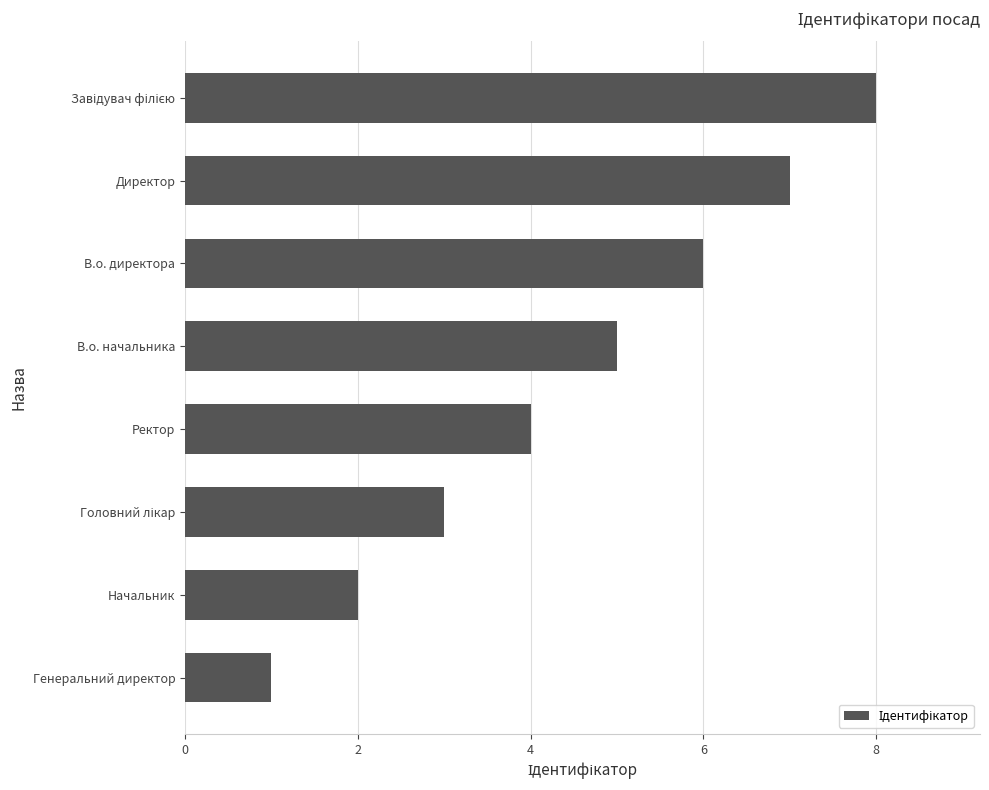

Which category has the lowest value across all series?

Генеральний директор